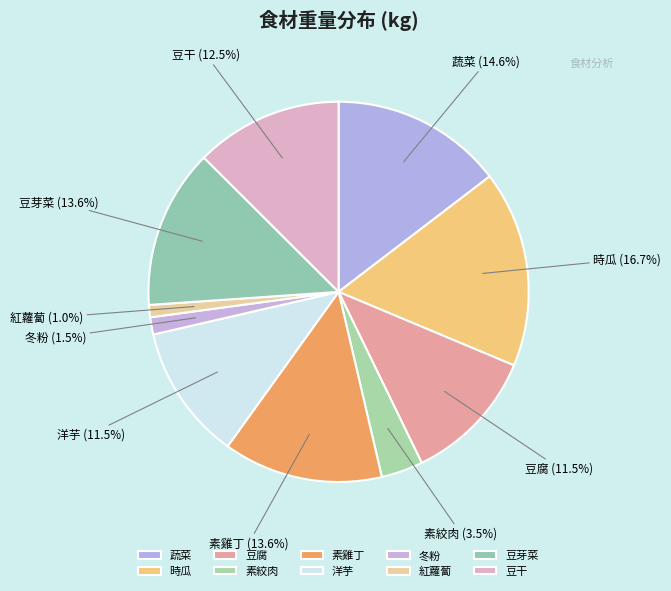

The 紅蘿蔔 slice represents 1% of the pie. True or false?

True